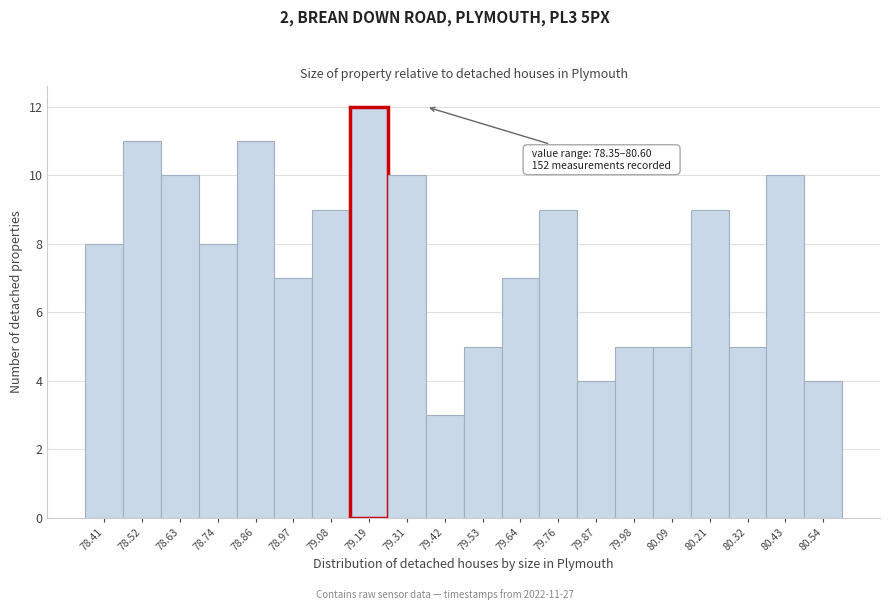

Which range on the x-axis has the tallest bar?

79.14 to 79.26